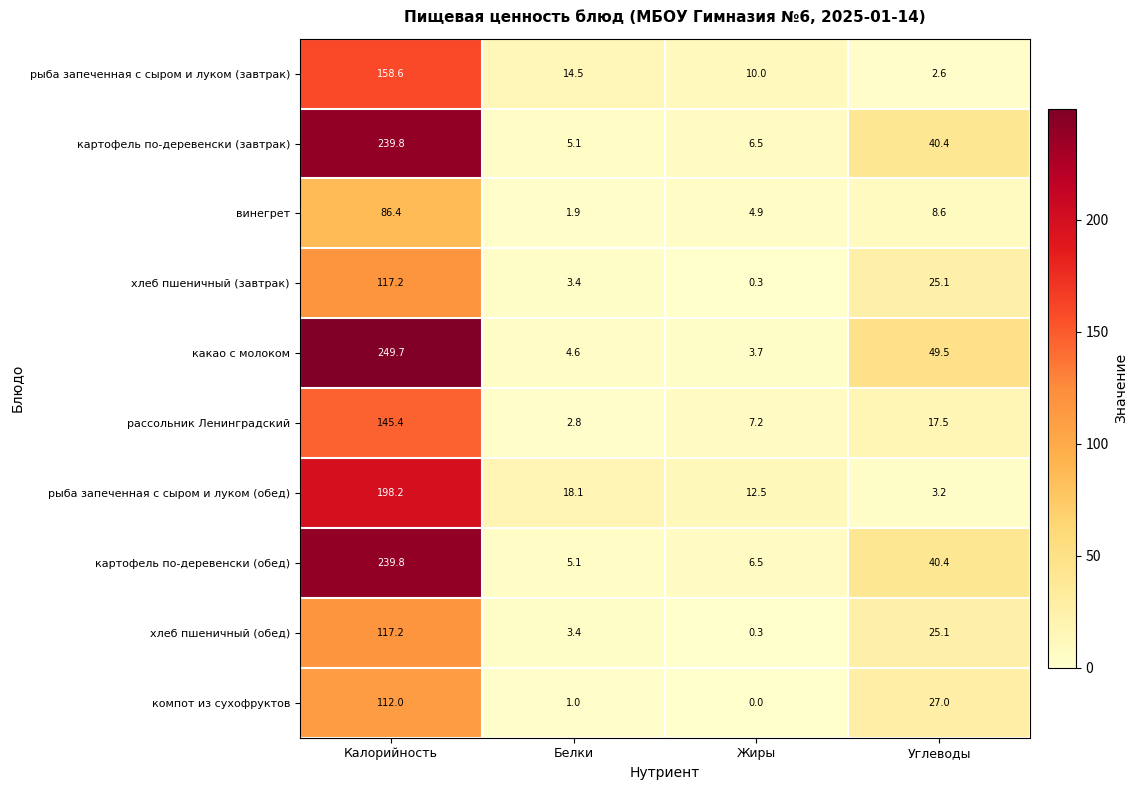

What is the total value across all series at Белки?

59.9